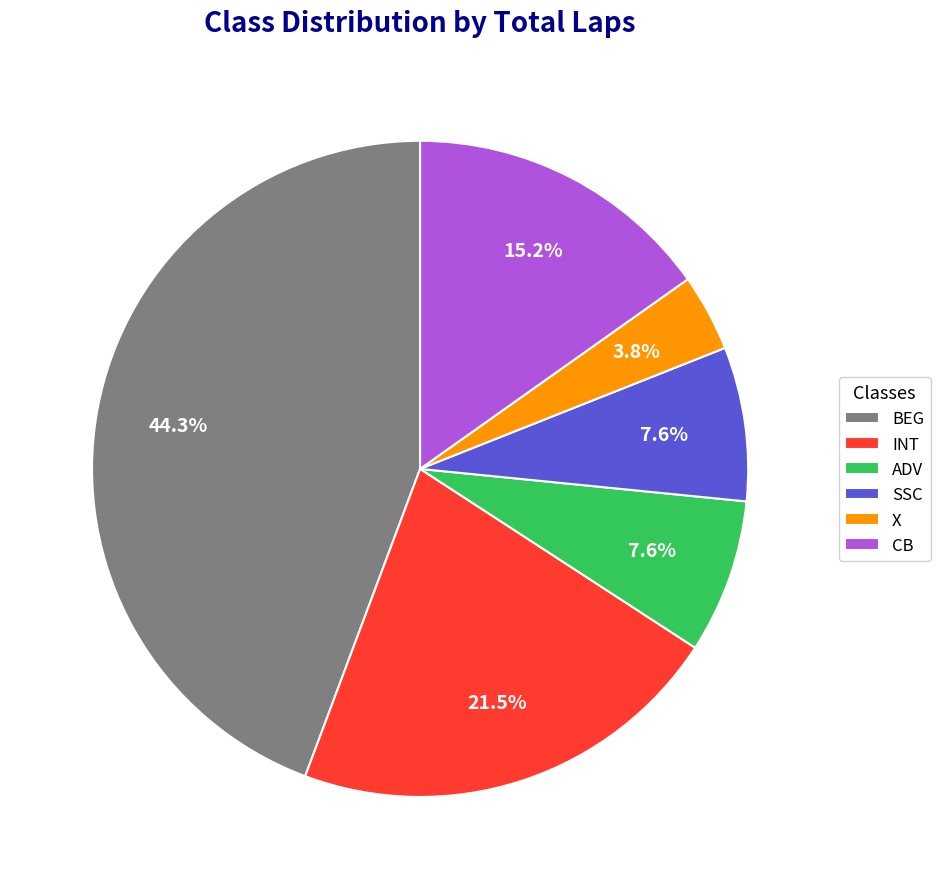

True or false: INT accounts for 32% of the total.

False